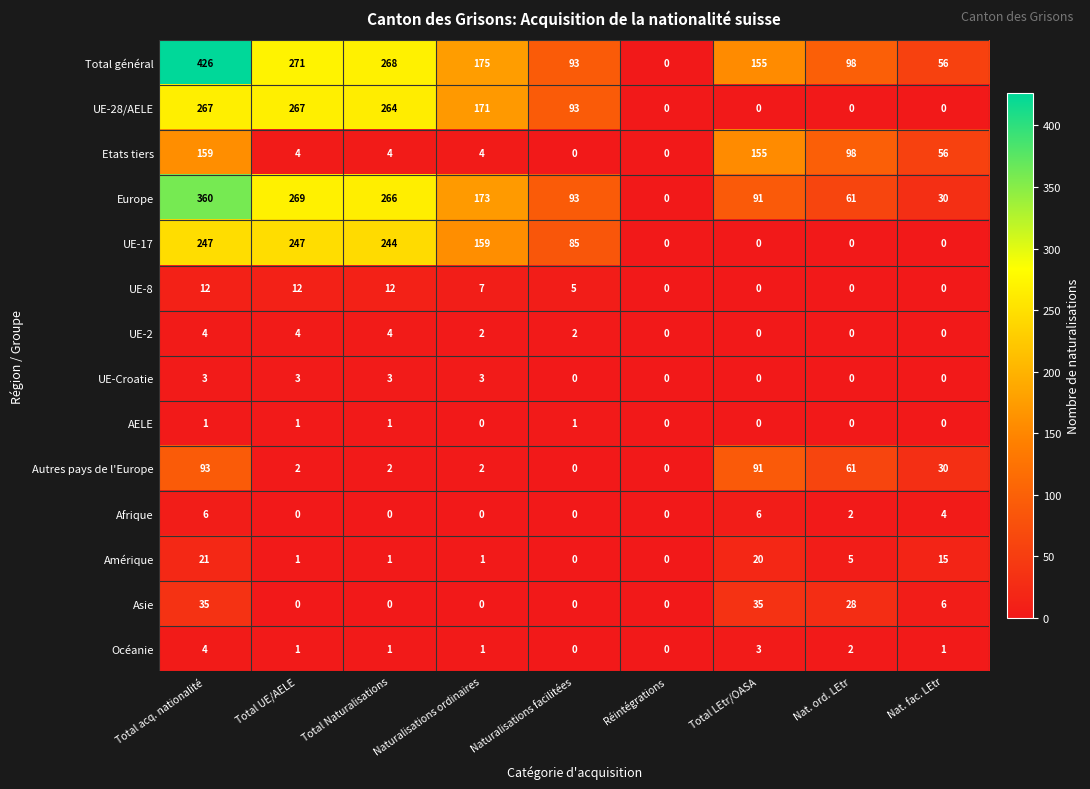

What is the total value across all series at Naturalisations ordinaires?

698